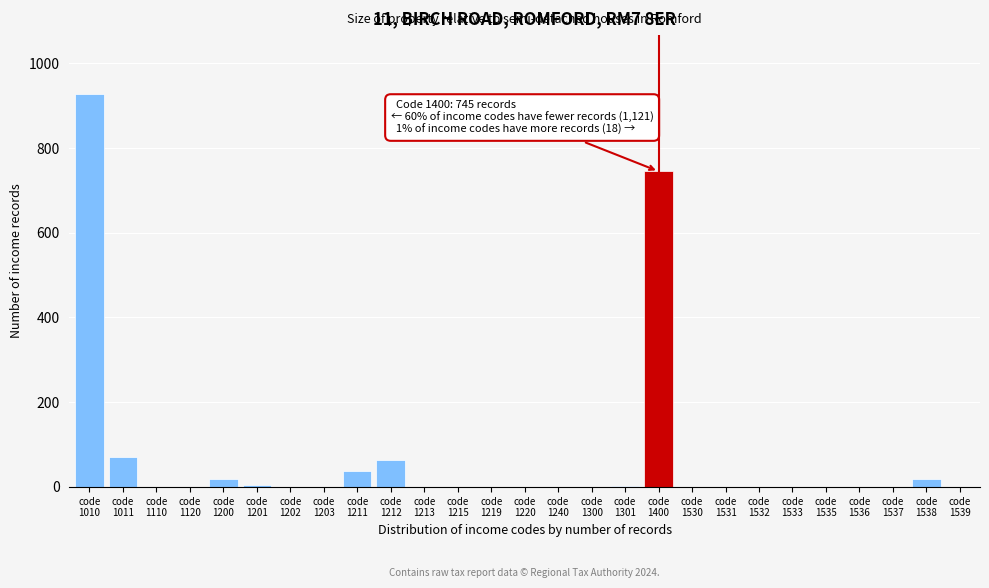

What is the maximum value shown in the chart?

928